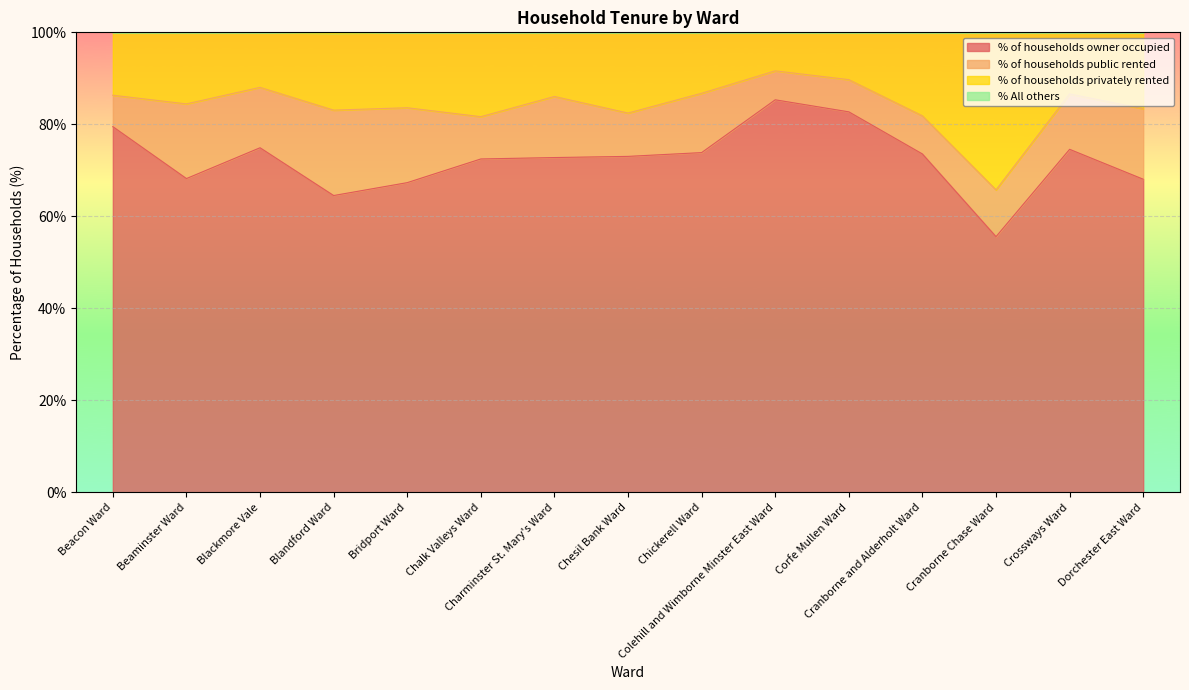

Where is the first local minimum for % of households owner occupied?

Beaminster Ward